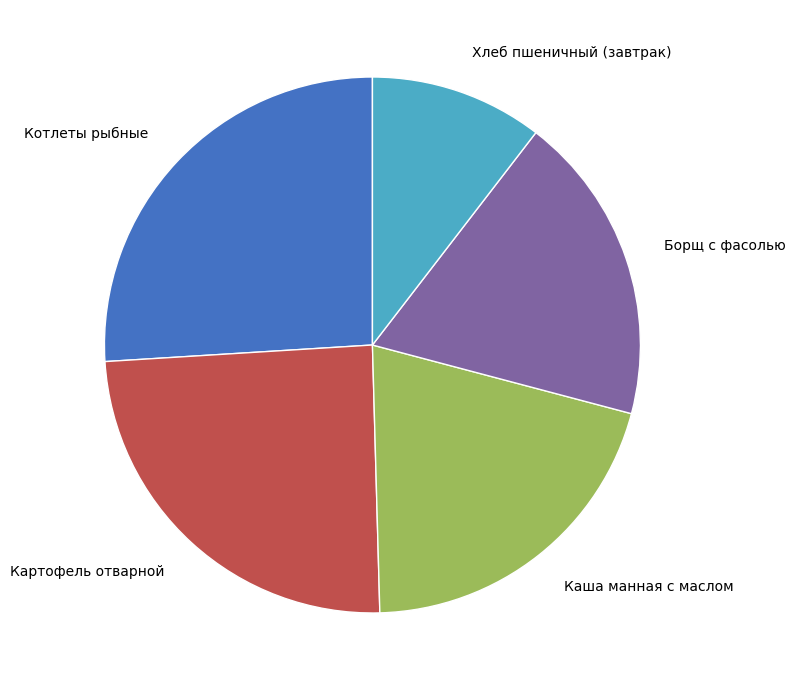

Is there any slice that represents more than half of the pie?

No